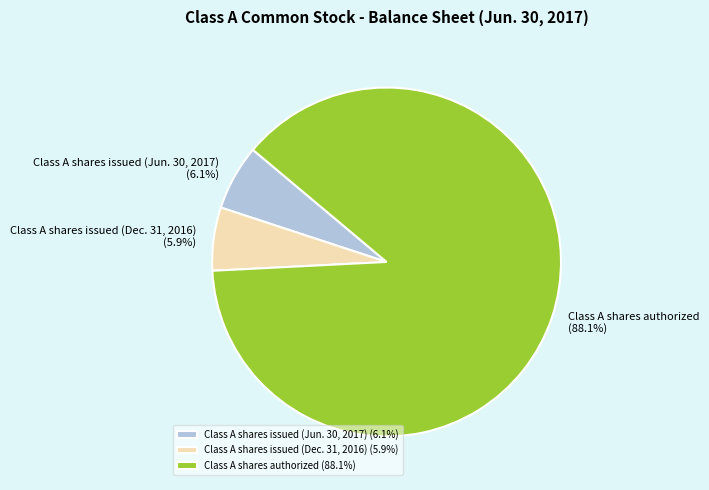

Between Class A shares authorized and Class A shares issued (Dec. 31, 2016), which is larger?

Class A shares authorized